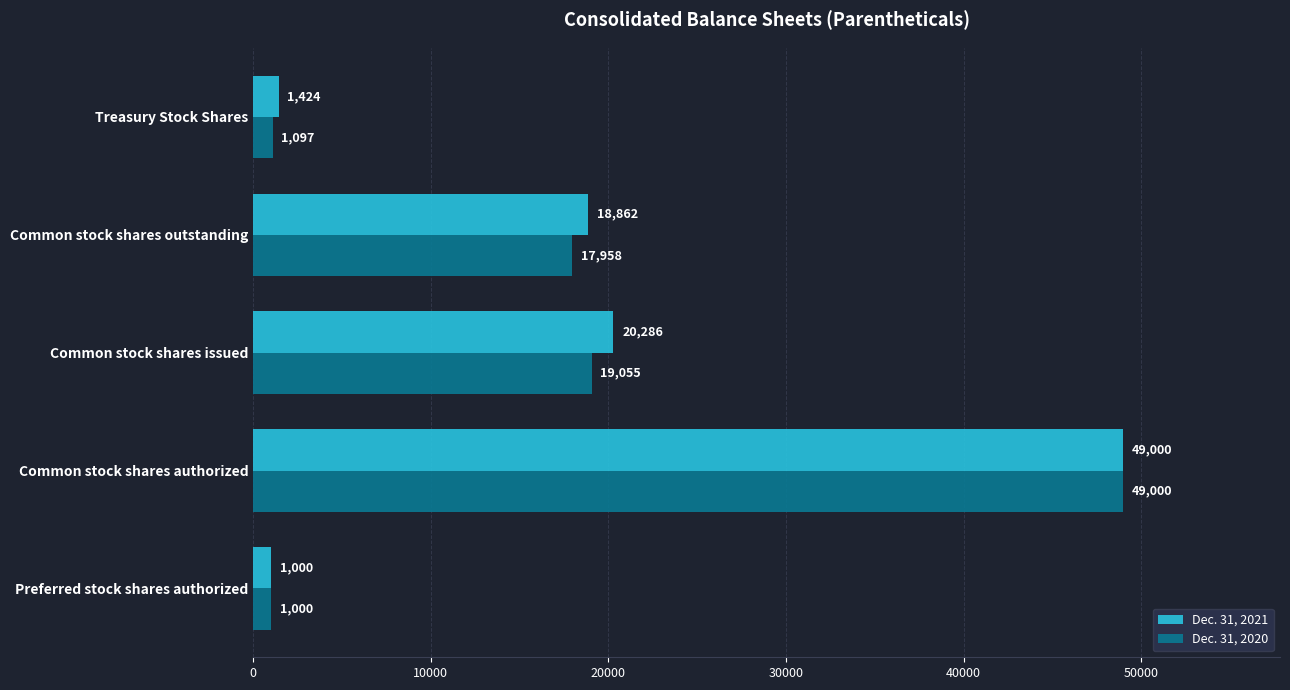

Rank the series by their average value, from highest to lowest.

Dec. 31, 2021, Dec. 31, 2020